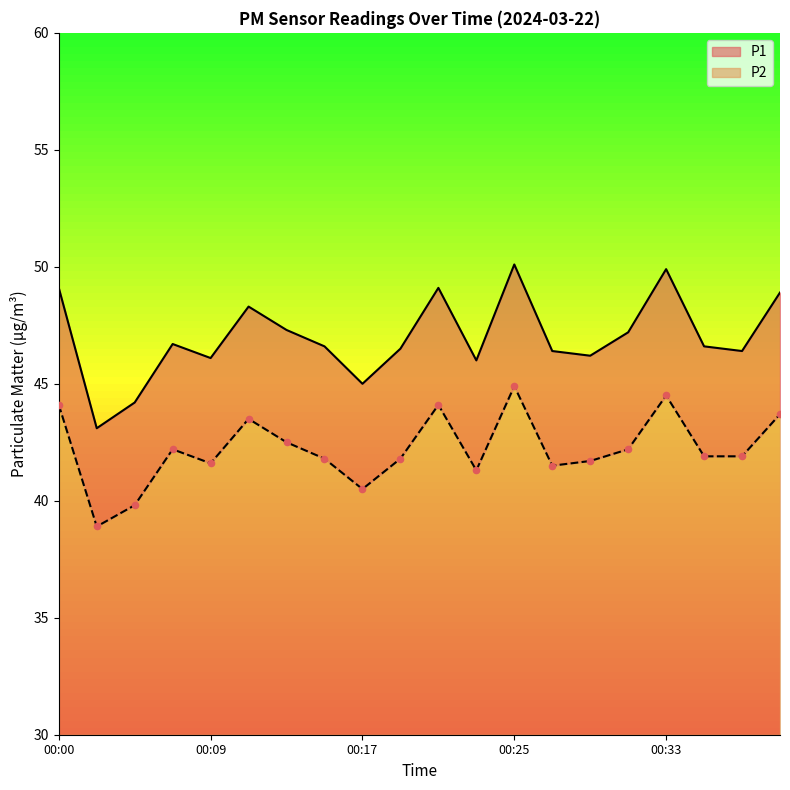

Which series has the widest spread of Y values?

P1